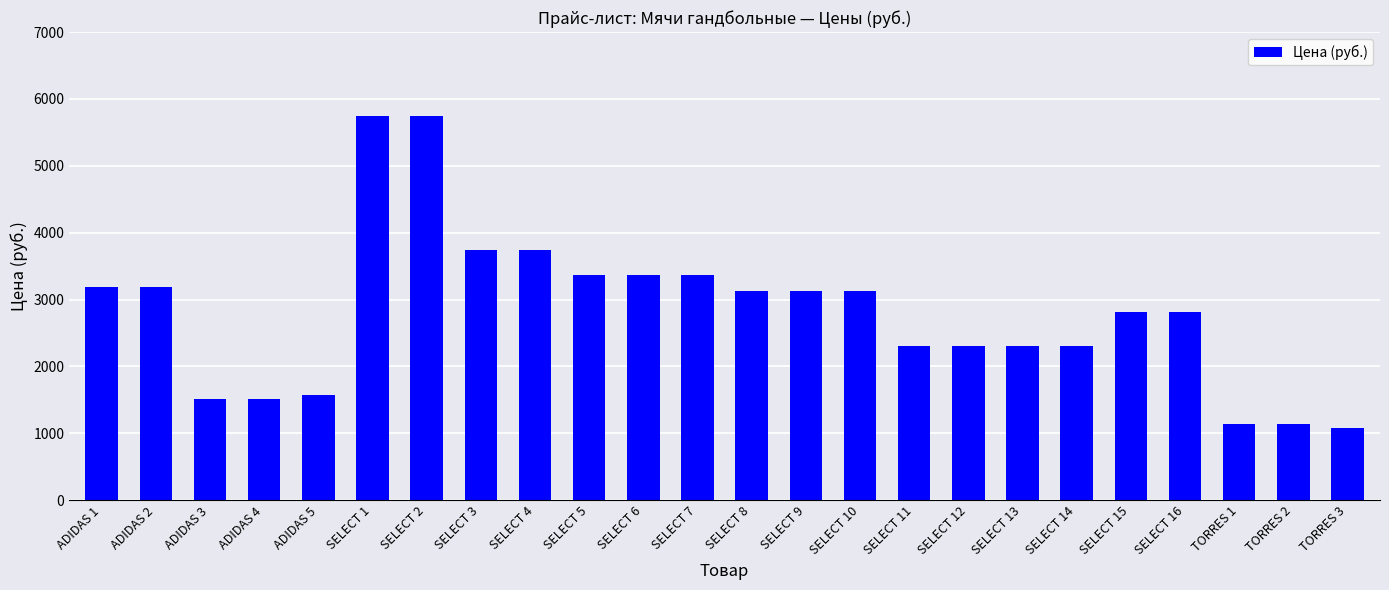

Approximately how many times larger is the value at SELECT 5 compared to SELECT 4?

0.9